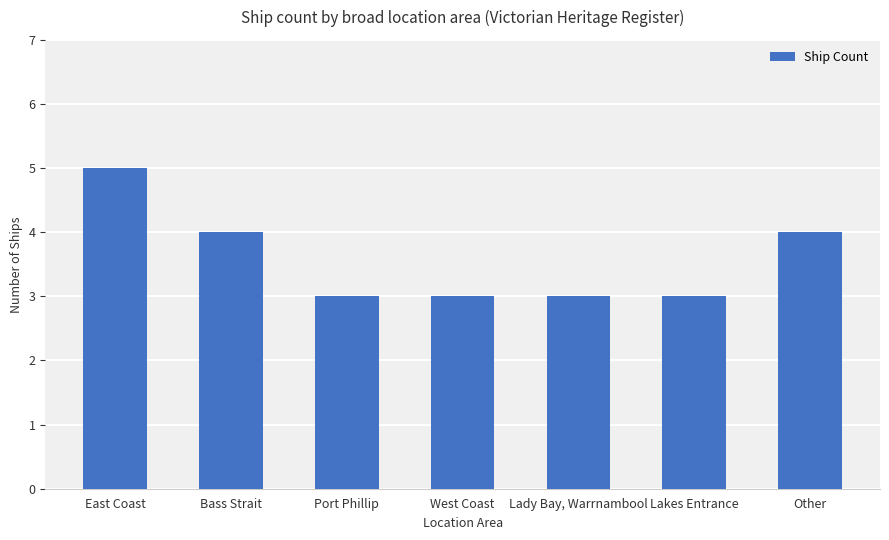

Reading left to right, extract all data points from this chart.

5	4	3	3	3	3	4